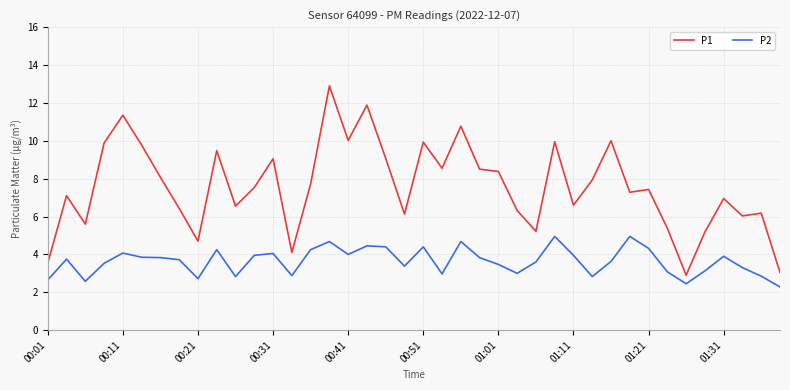

List the series in order of their peak value, highest first.

P1, P2